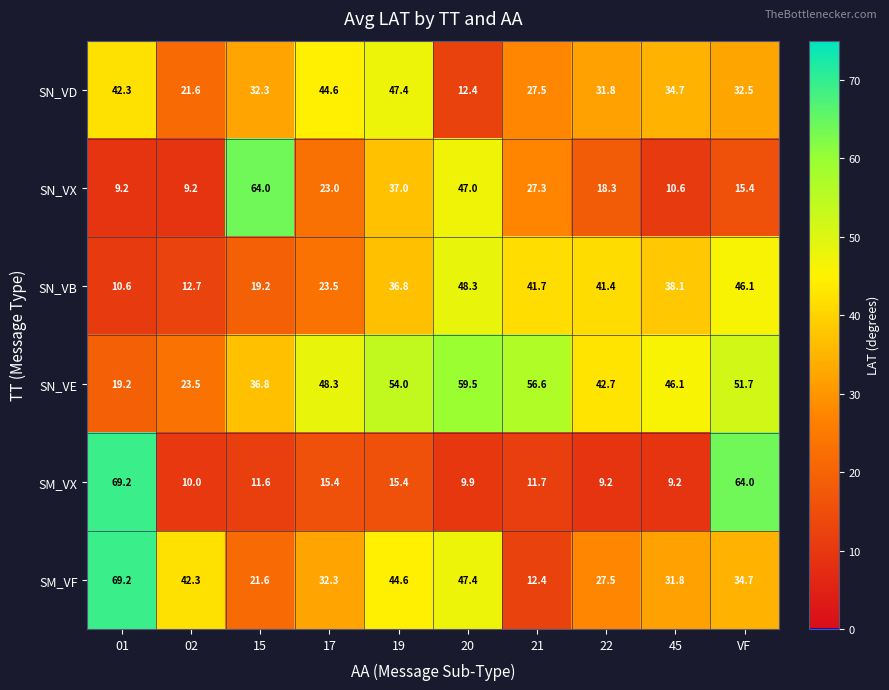

Rank the series at VF from highest to lowest value.

SM_VX, SN_VE, SN_VB, SM_VF, SN_VD, SN_VX